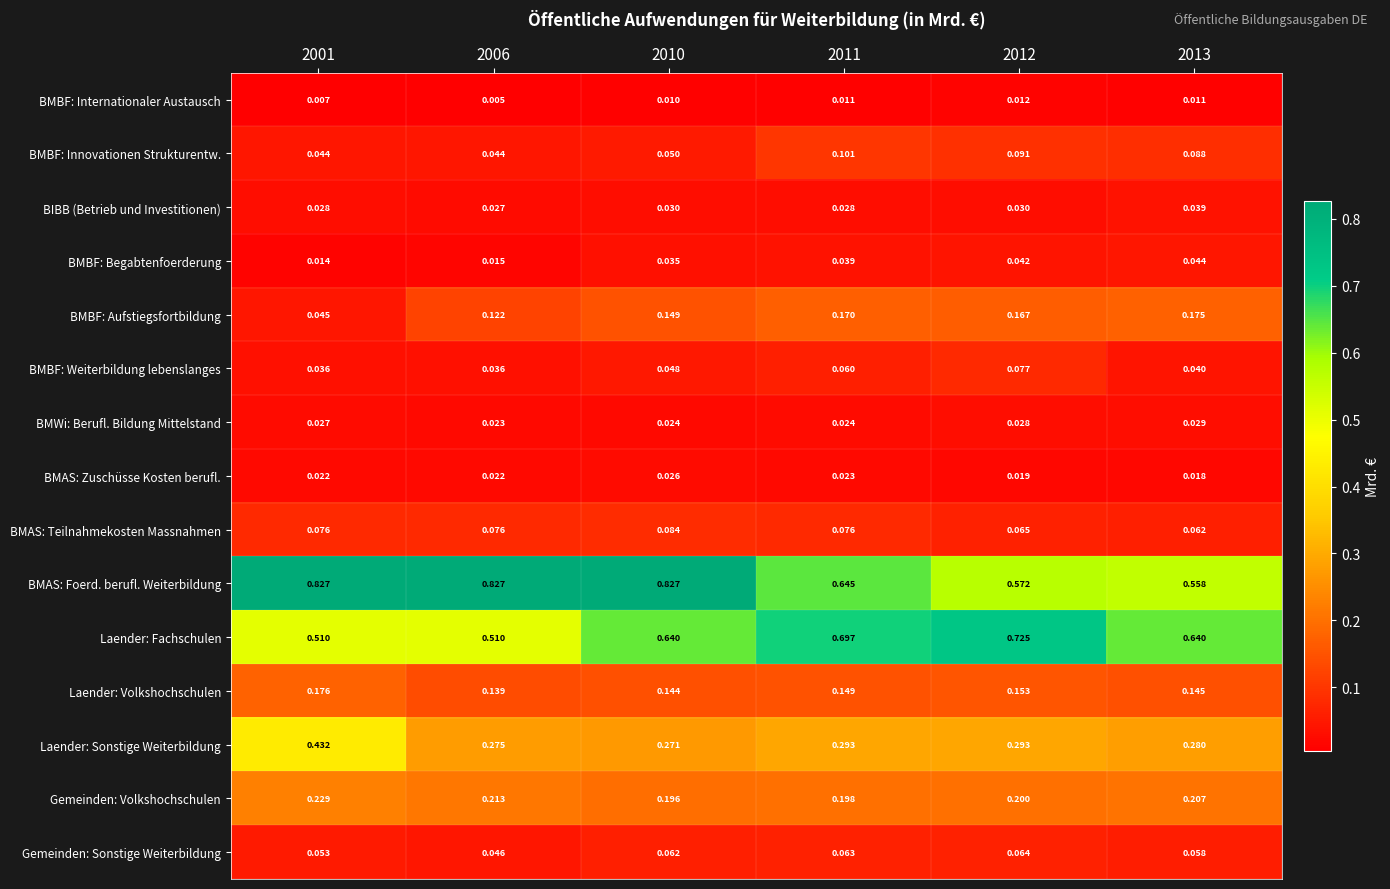

List the series in order of their peak value, highest first.

BMAS: Foerd. berufl. Weiterbildung, Laender: Fachschulen, Laender: Sonstige Weiterbildung, Gemeinden: Volkshochschulen, Laender: Volkshochschulen, BMBF: Aufstiegsfortbildung, BMBF: Innovationen Strukturentw., BMAS: Teilnahmekosten Massnahmen, BMBF: Weiterbildung lebenslanges, Gemeinden: Sonstige Weiterbildung, BMBF: Begabtenfoerderung, BIBB (Betrieb und Investitionen), BMWi: Berufl. Bildung Mittelstand, BMAS: Zuschüsse Kosten berufl., BMBF: Internationaler Austausch